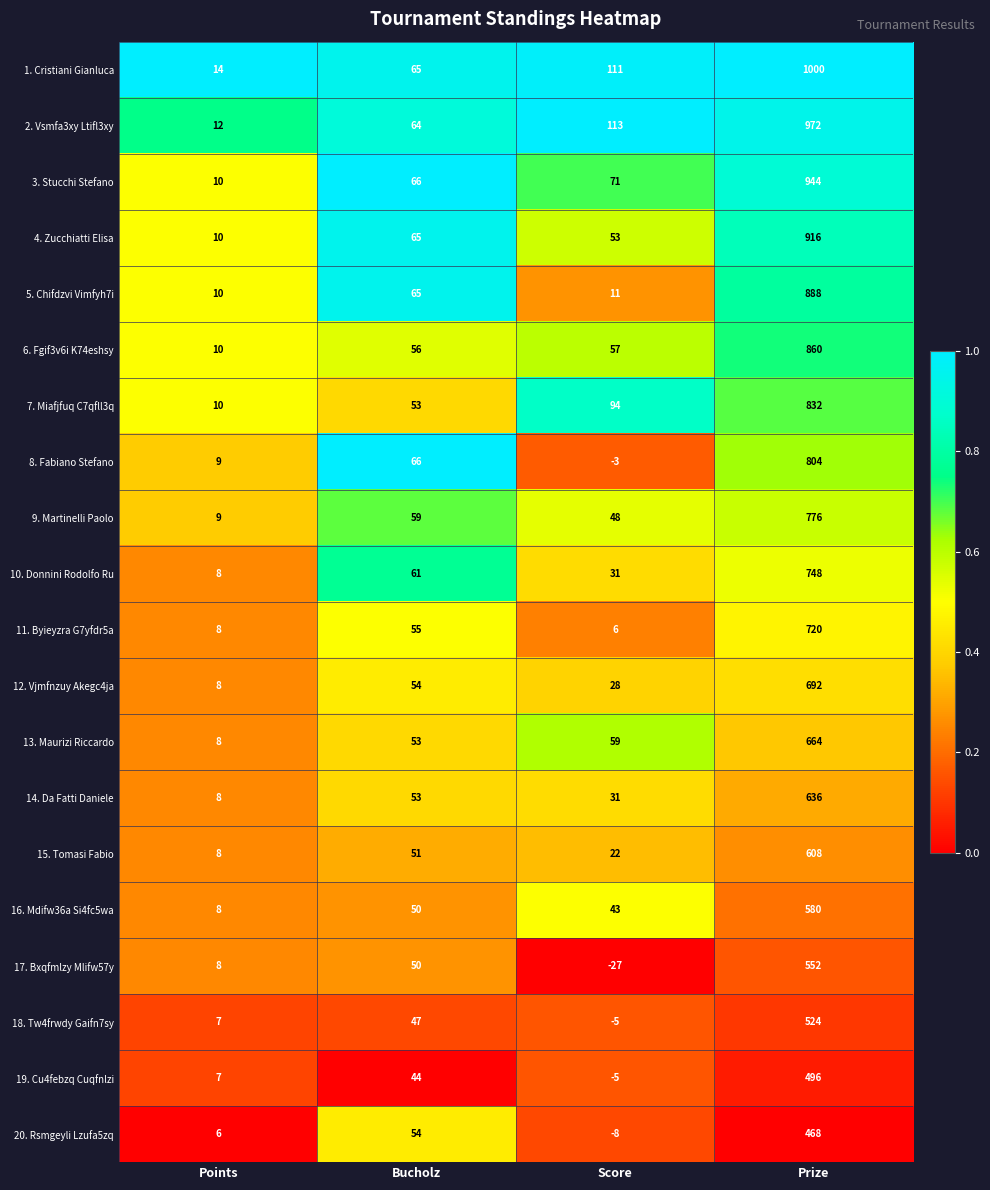

Is it true that 2. Vsmfa3xy Ltifl3xy equals 50 at Score?

False